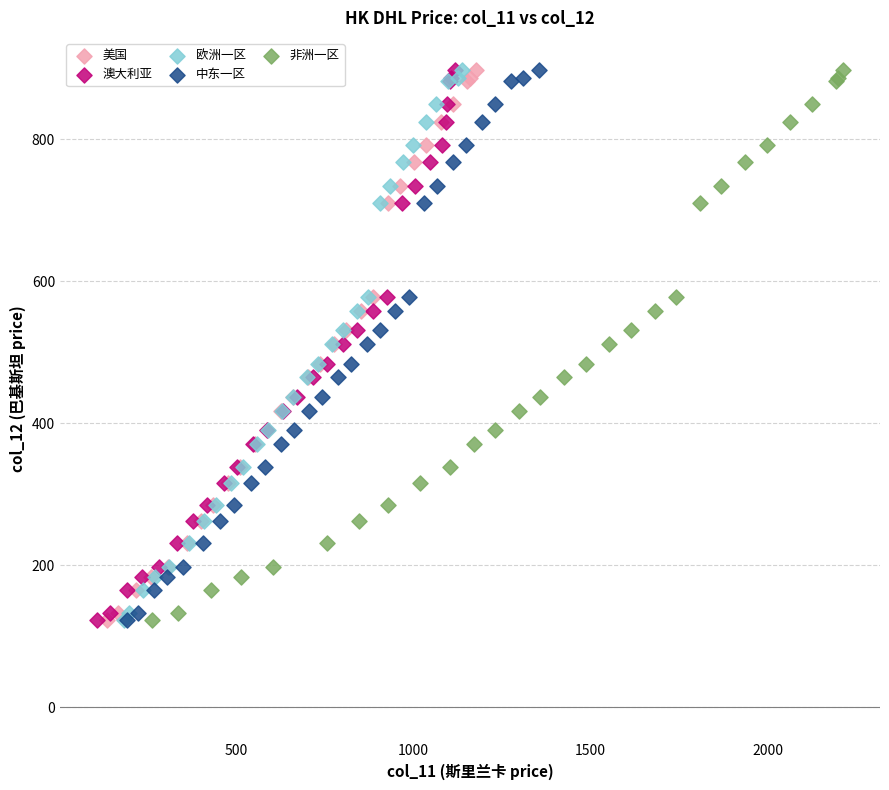

What are all the series names shown in the legend?

美国, 澳大利亚, 欧洲一区, 中东一区, 非洲一区